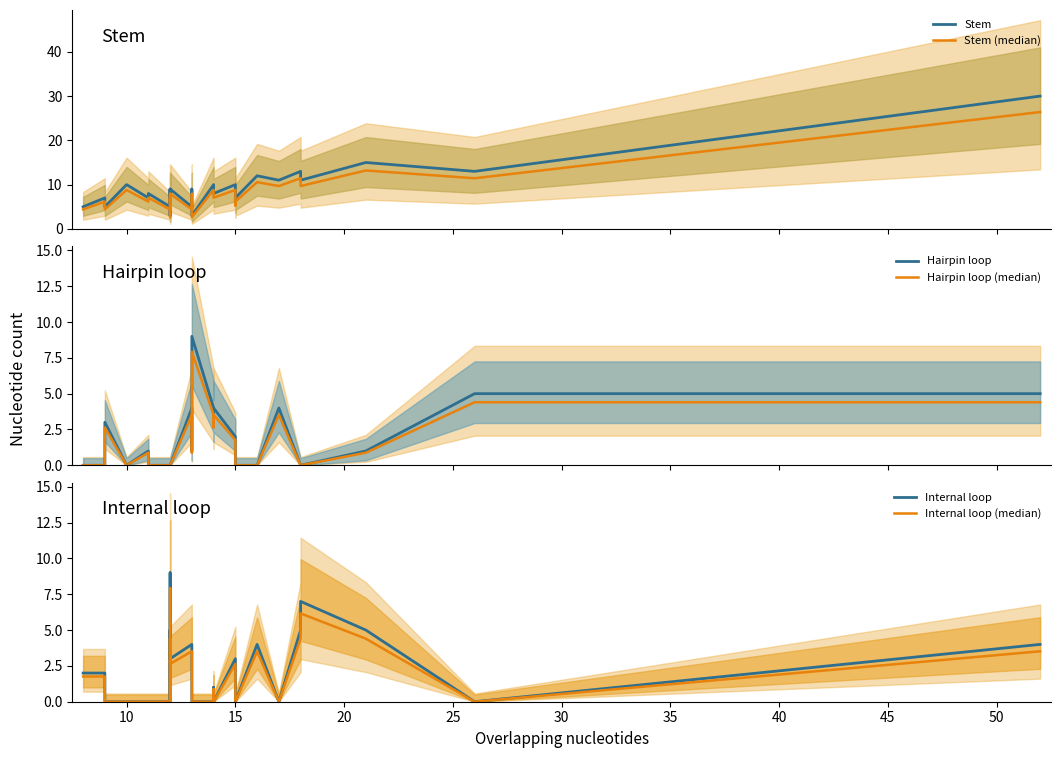

Is the value of Stem at 25 greater than the value of Stem (median) at 22?

Yes